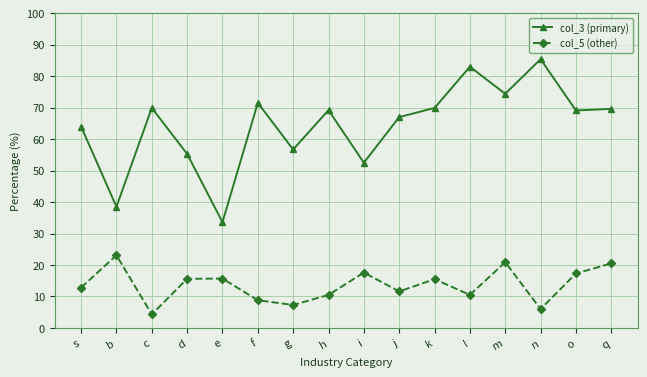

True or false: col_5 (other) and col_3 (primary) intersect in this chart.

False